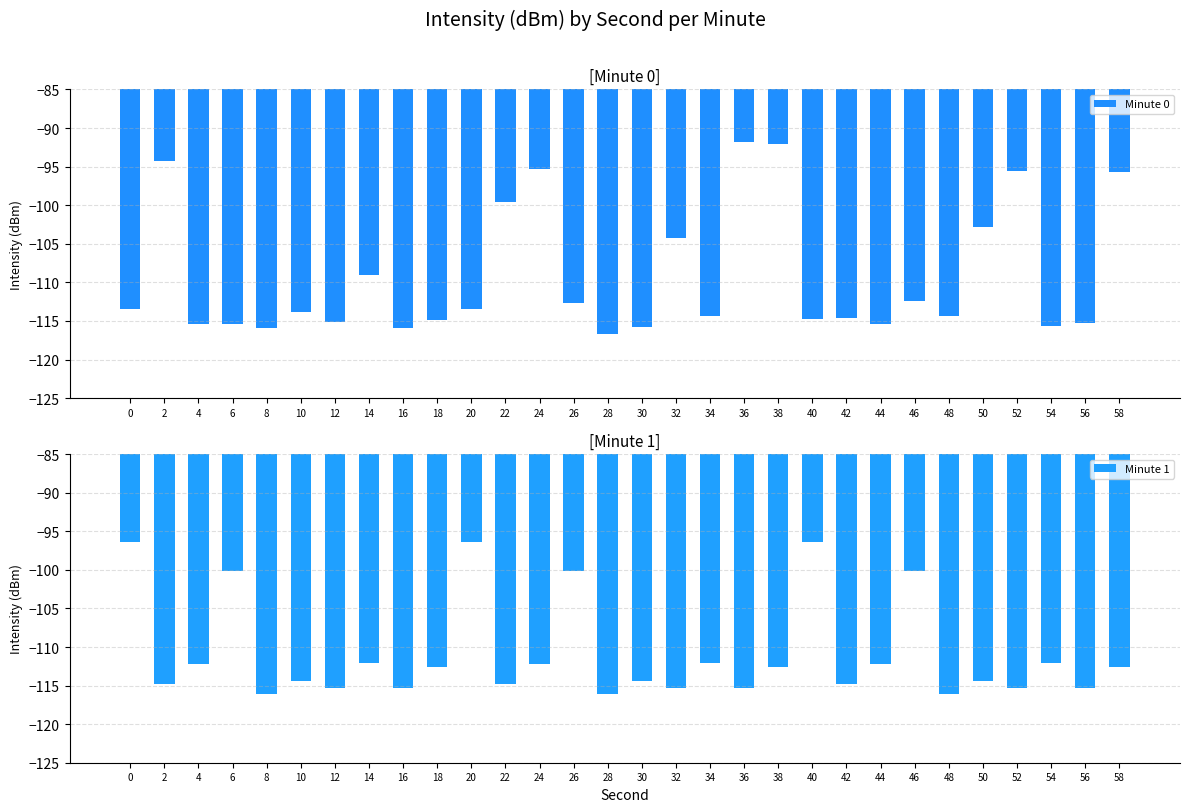

True or false: Minute 1 has a value of -153.9 at 28.

False